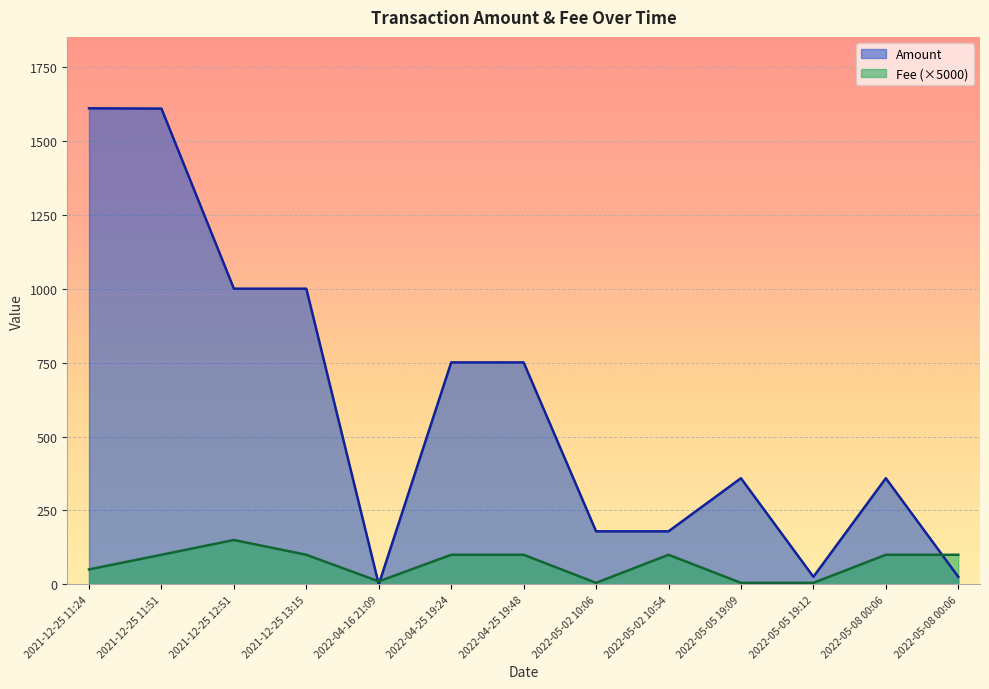

At which category does Fee reach its first local peak?

2021-12-25 12:51